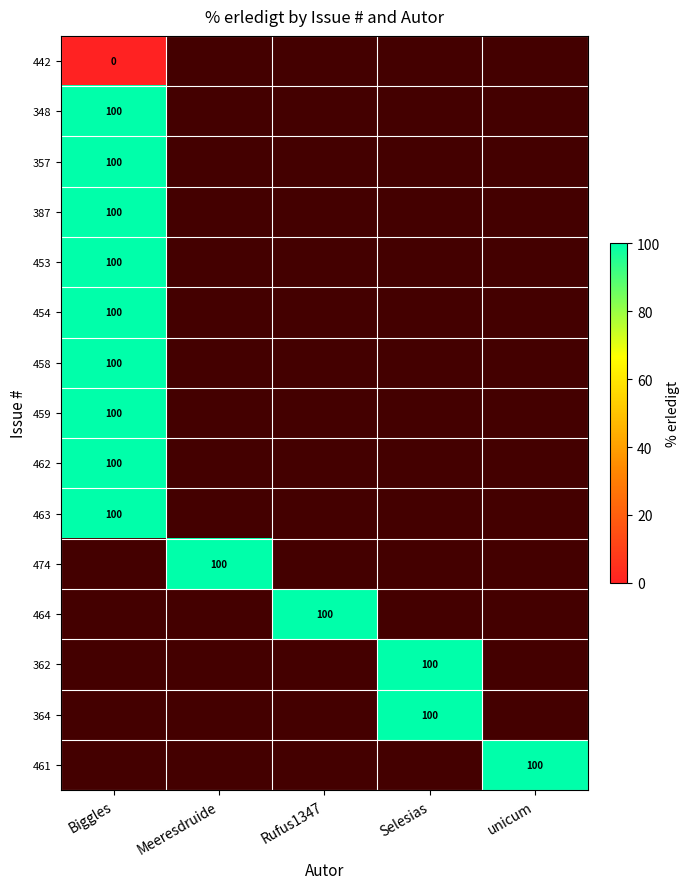

The 364 series shows 100 at Selesias. True or false?

True